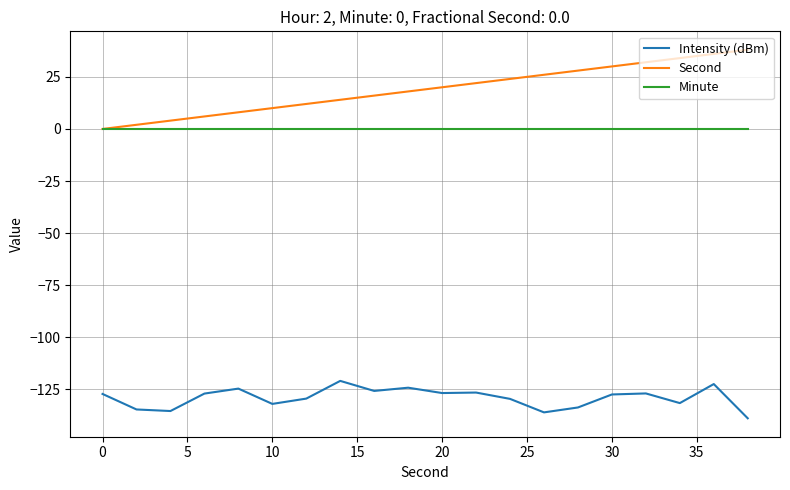

Rank the series by their maximum value, from highest to lowest.

Second, Minute, Intensity (dBm)